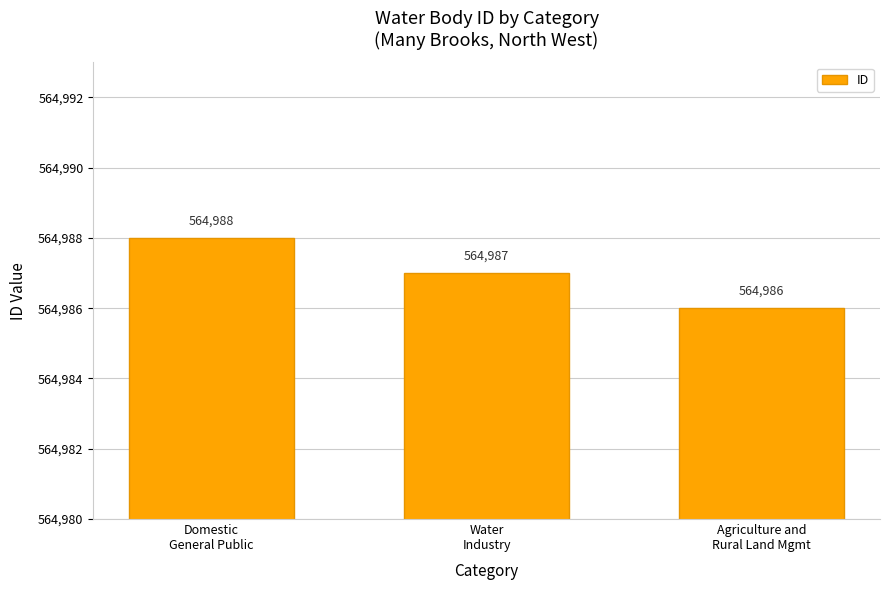

Does the chart contain stacked bars?

No